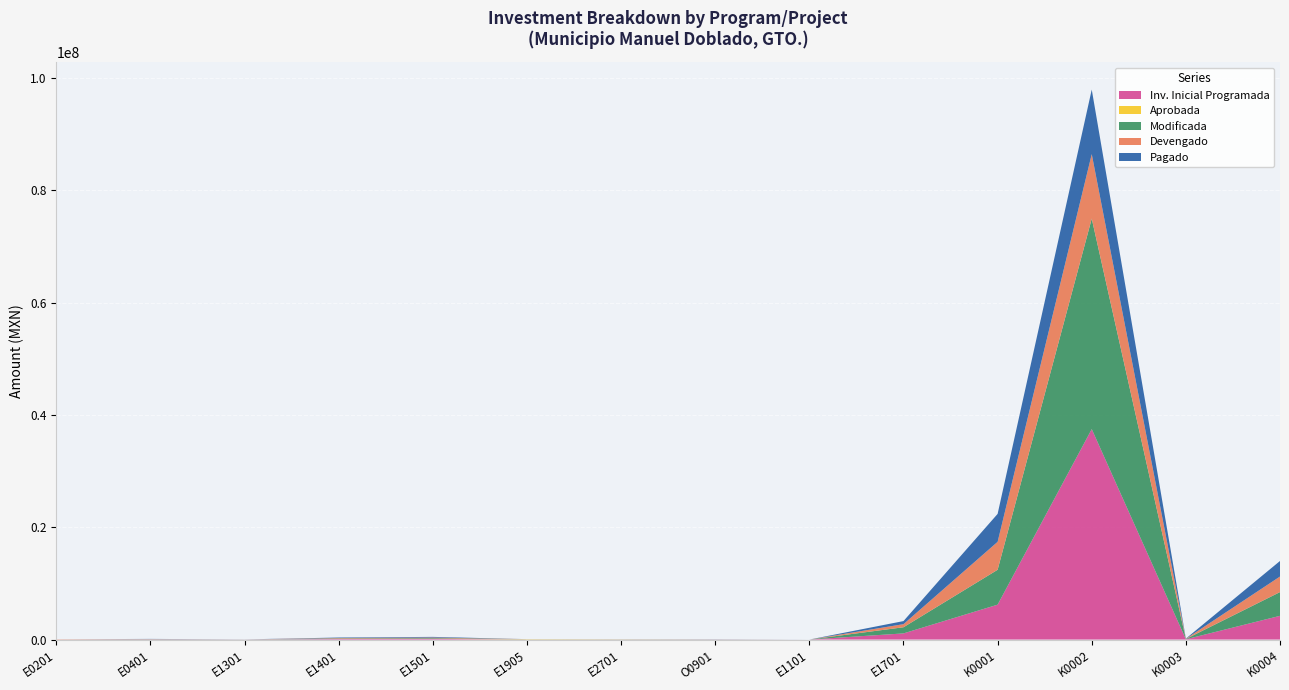

Reading left to right, transcribe all the data shown in this chart.

Inv. Inicial Programada: E0201=0.0	E0401=29000.0	E1301=15000.0	E1401=93000.0	E1501=118877.9	E1905=12176.0	E2701=20000.0	O0901=14000.0	E1101=0.0	E1701=1095350.9	K0001=6212075.0	K0002=37472078.6	K0003=47839.1	K0004=4225638.7
Aprobada: E0201=0.0	E0401=0.0	E1301=0.0	E1401=0.0	E1501=0.0	E1905=50000.0	E2701=20000.0	O0901=0.0	E1101=0.0	E1701=0.0	K0001=0.0	K0002=0.0	K0003=0.0	K0004=0.0
Modificada: E0201=0.0	E0401=29000.0	E1301=15000.0	E1401=93000.0	E1501=118877.9	E1905=12176.0	E2701=20000.0	O0901=14000.0	E1101=0.0	E1701=1095350.9	K0001=6212075.0	K0002=37472078.6	K0003=47839.1	K0004=4225638.7
Devengado: E0201=49990.0	E0401=28911.0	E1301=0.0	E1401=87492.3	E1501=118877.9	E1905=0.0	E2701=0.0	O0901=13992.6	E1101=0.0	E1701=548867.3	K0001=4974613.4	K0002=11488348.0	K0003=36277.4	K0004=2768983.7
Pagado: E0201=0.0	E0401=28911.0	E1301=0.0	E1401=87492.3	E1501=118877.9	E1905=0.0	E2701=0.0	O0901=13992.6	E1101=0.0	E1701=548867.3	K0001=4974613.4	K0002=11488348.0	K0003=36277.4	K0004=2768983.7